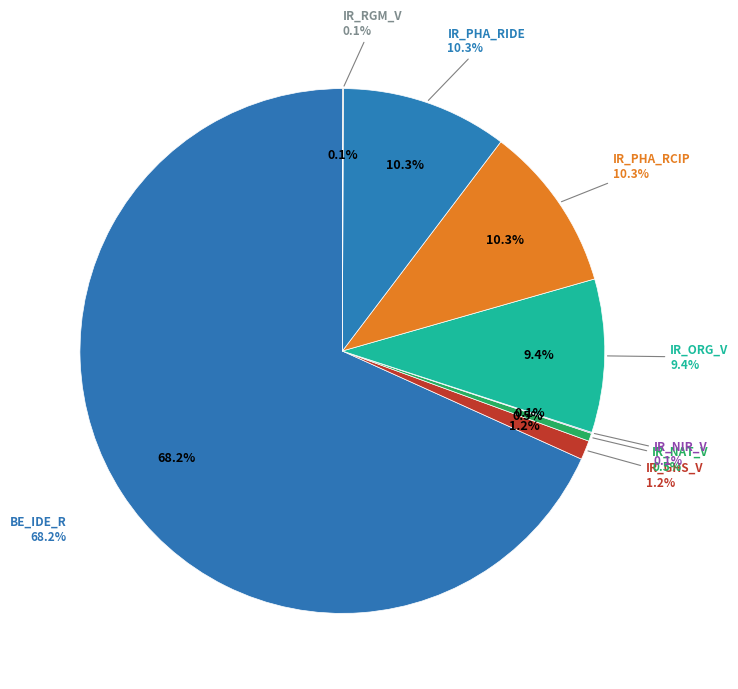

What is the largest slice in the pie chart?

BE_IDE_R